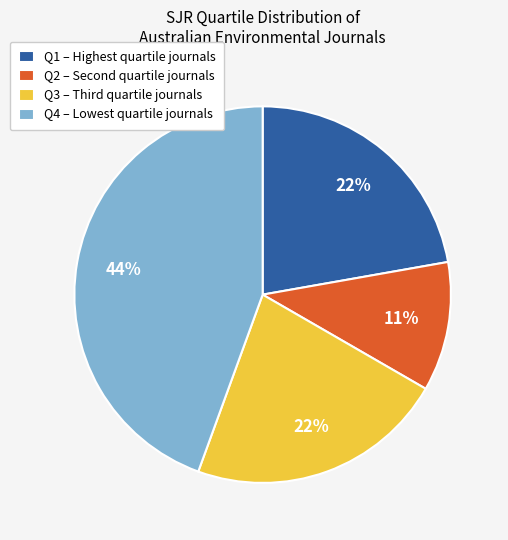

Is Q2 the majority of the pie?

No